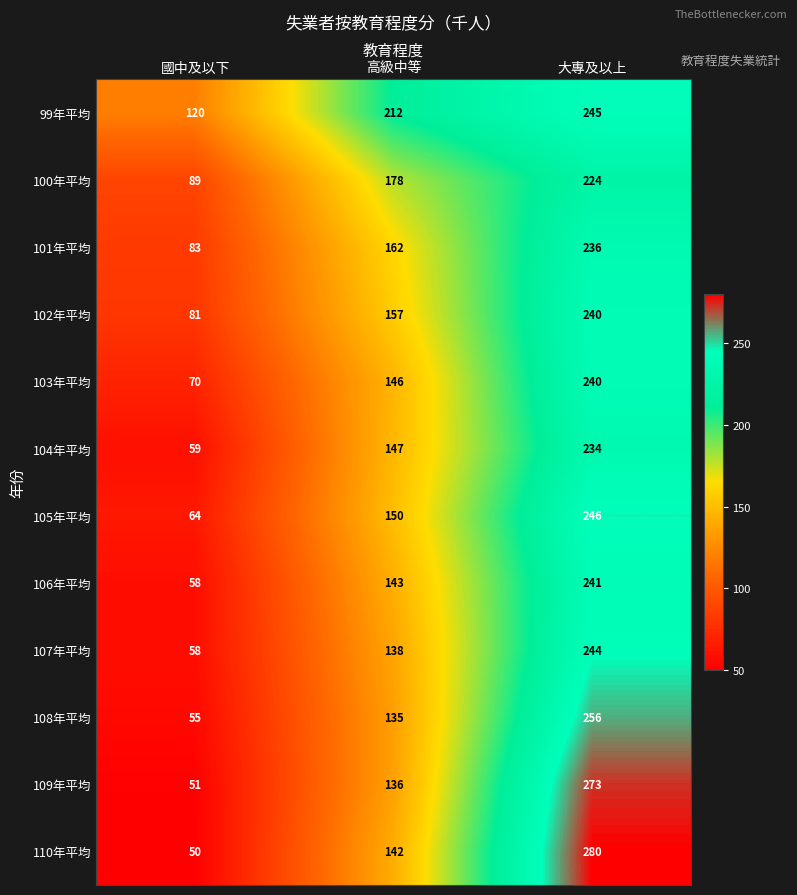

What is the difference between the 105年平均 values at 國中及以下 and 高級中等?

86